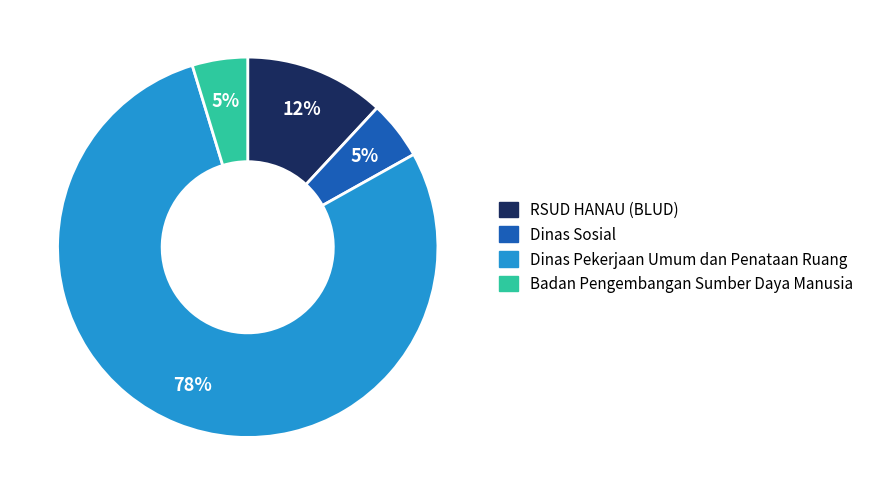

Is there a majority slice in this chart?

Yes